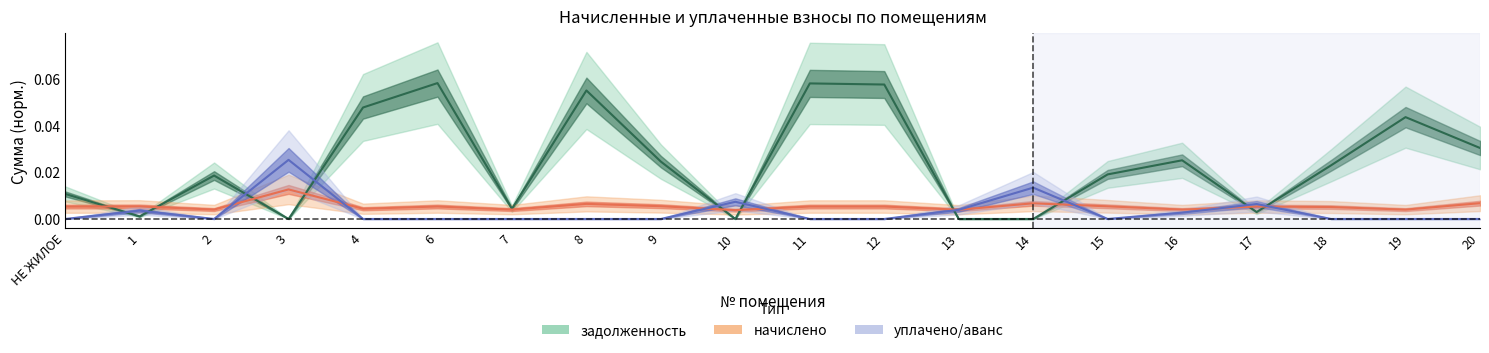

The начислено series shows 0.0 at 16. True or false?

False